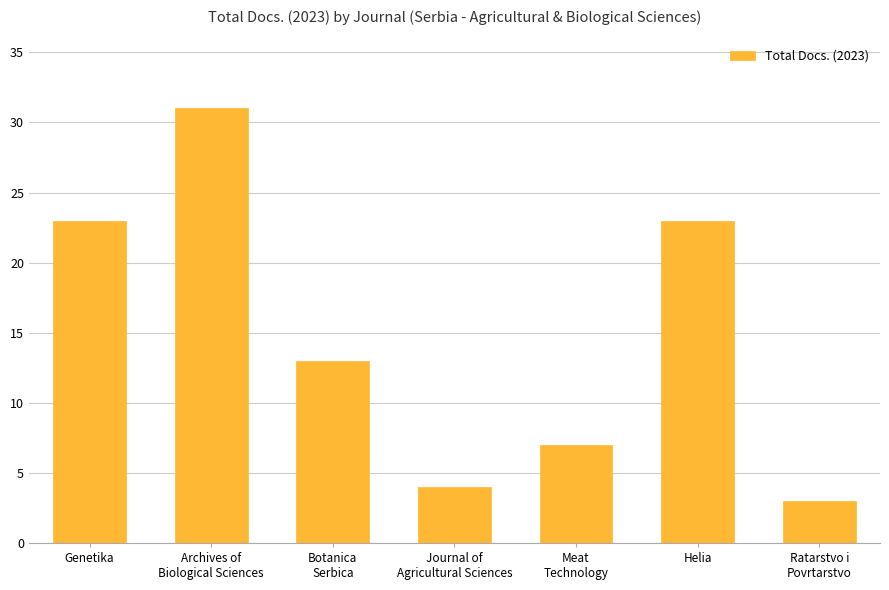

At which category does the chart reach its minimum across all series?

Ratarstvo i
Povrtarstvo